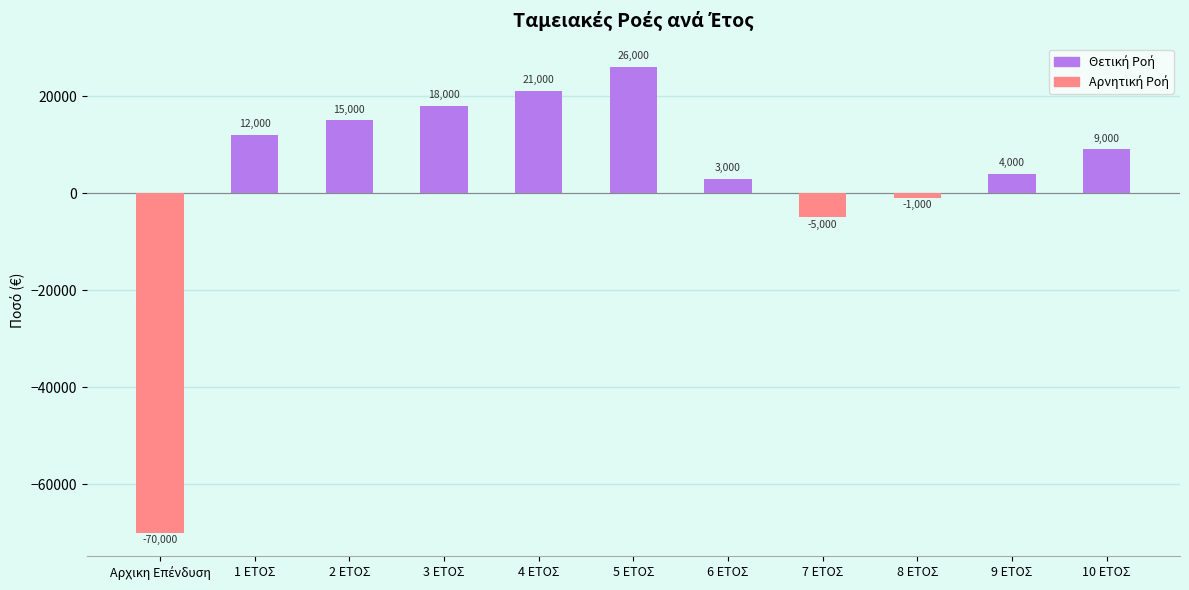

Is it true that the value at 6 ΕΤΟΣ is 3000?

True